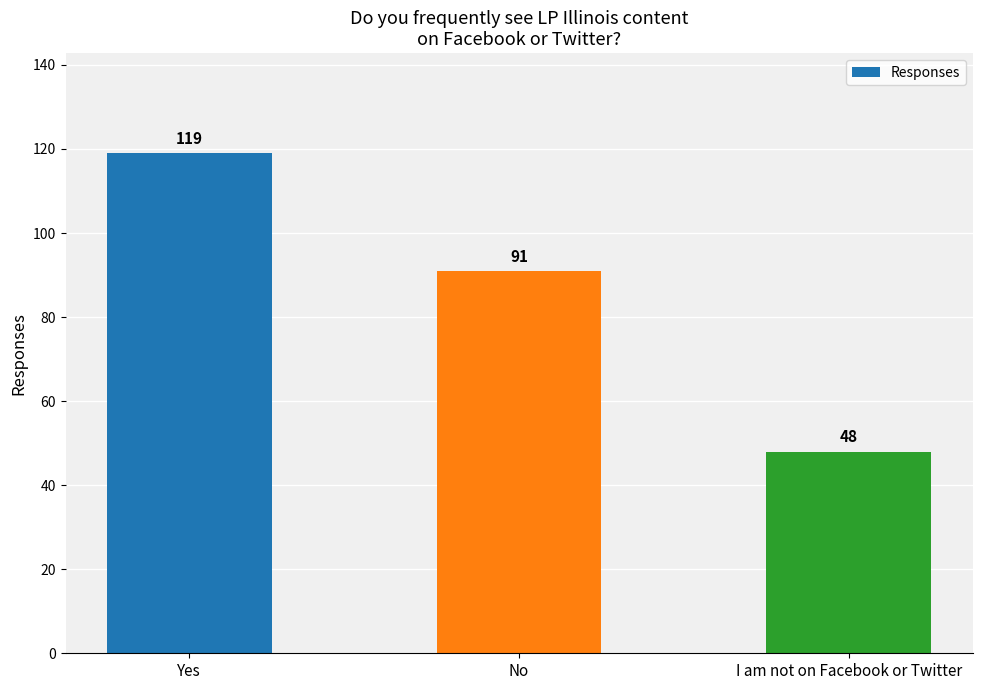

The value at No is 91. True or false?

True